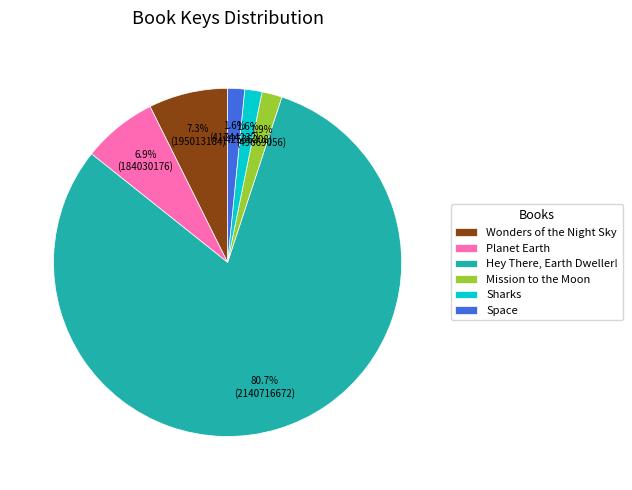

Does Sharks represent more than half of the total?

No